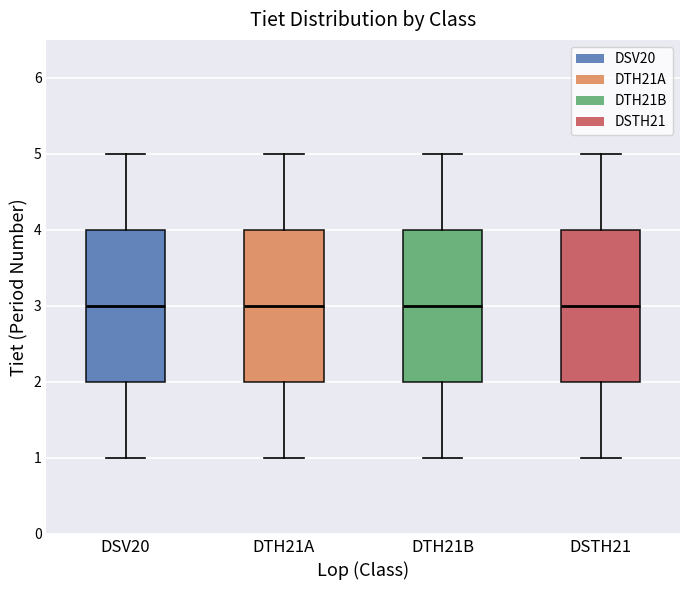

Where is the lower edge of the box for DSV20 on the y-axis? The values are not printed on the chart, so give them approximately, as read against the axis.

2